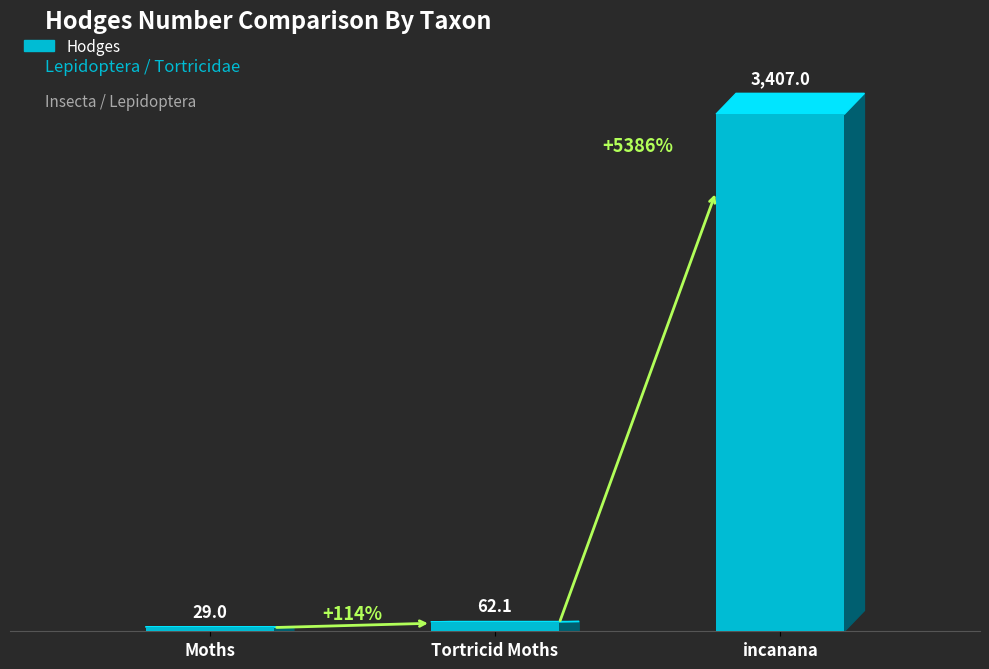

Are the bars horizontal?

No